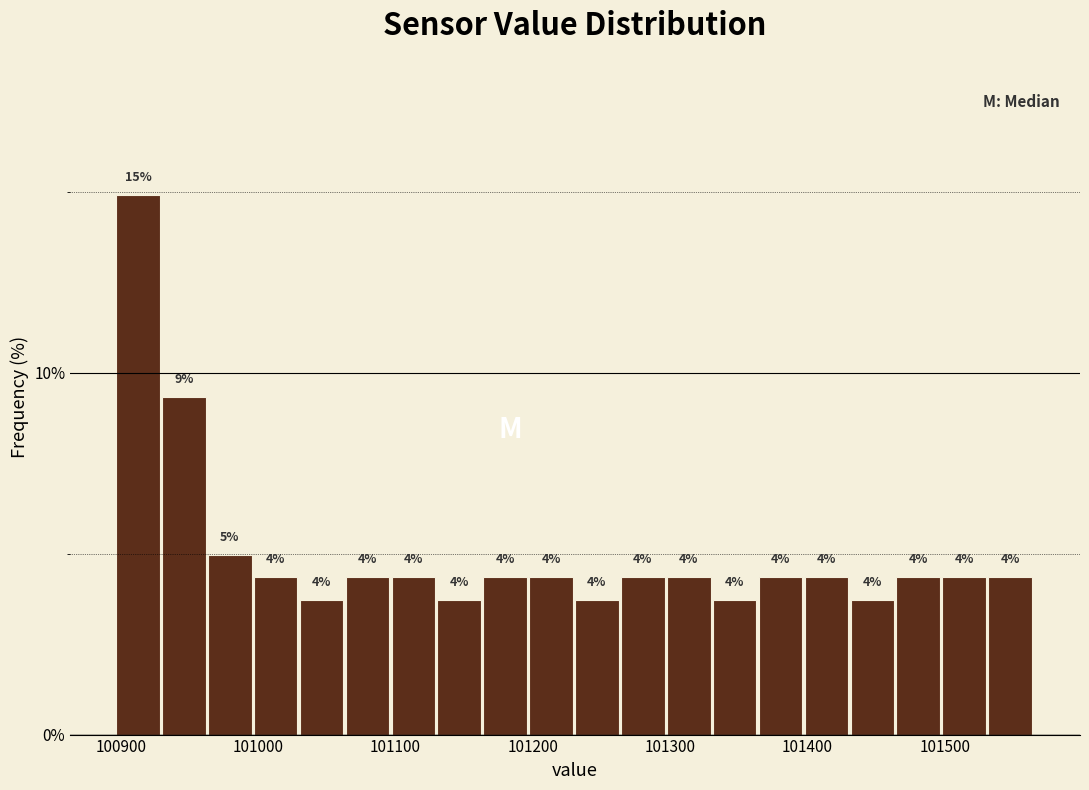

Read against the x-axis, roughly where is the centre of the tallest bar?

100910